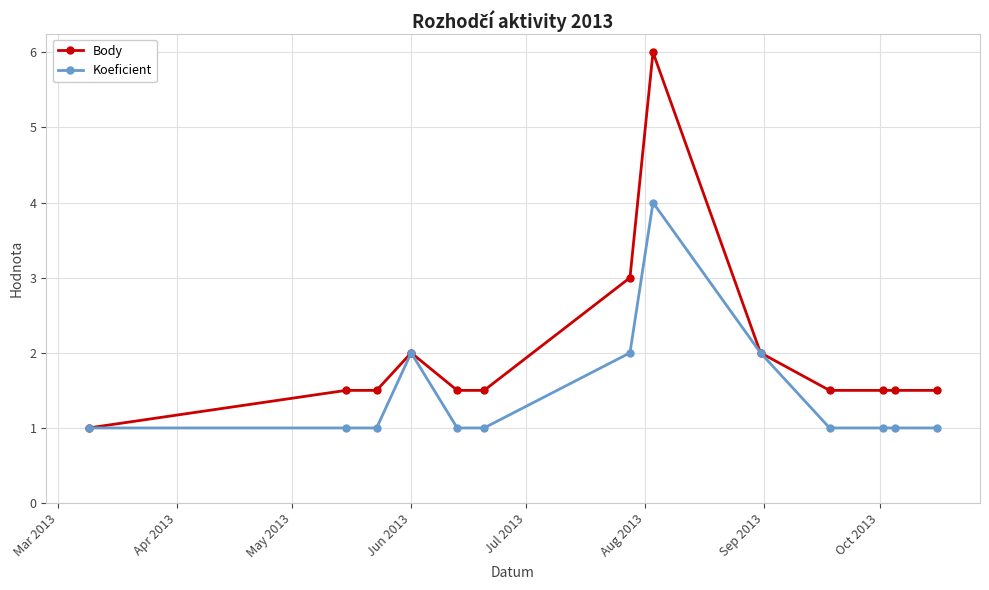

Which series has the largest range (max minus min)?

Body